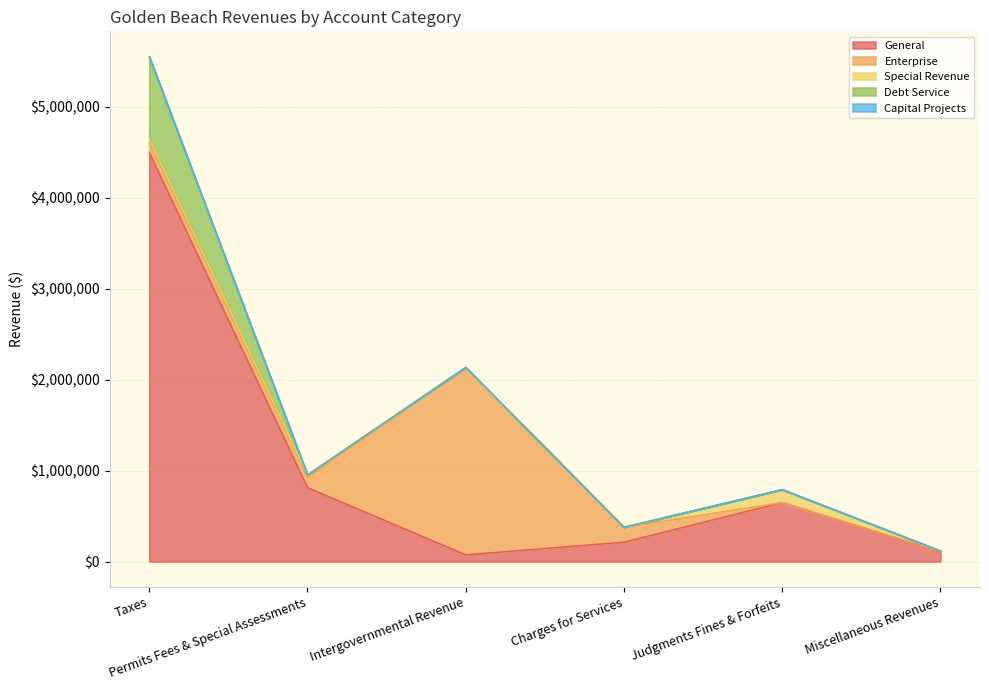

True or false: Enterprise and Special Revenue cross at least once.

True